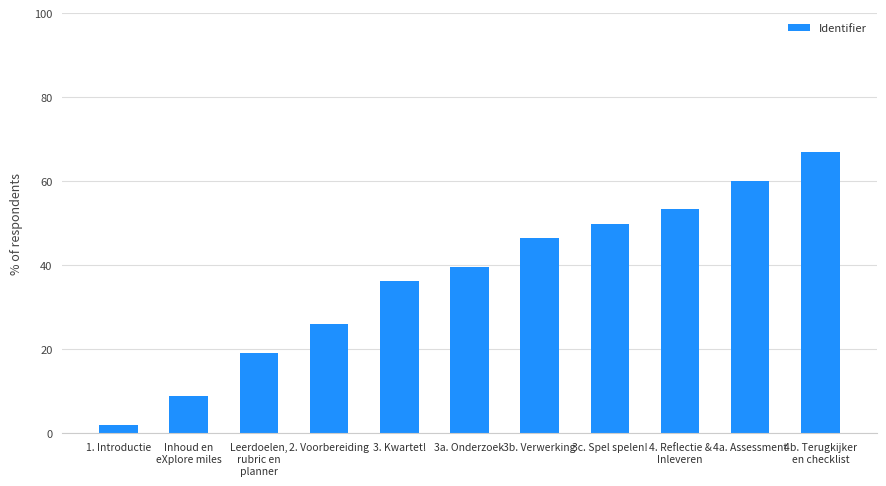

Rank the categories by value from lowest to highest.

1. Introductie, Inhoud en
eXplore miles, Leerdoelen,
rubric en
planner, 2. Voorbereiding, 3. Kwartet!, 3a. Onderzoek, 3b. Verwerking, 3c. Spel spelen!, 4. Reflectie &
Inleveren, 4a. Assessment, 4b. Terugkijker
en checklist